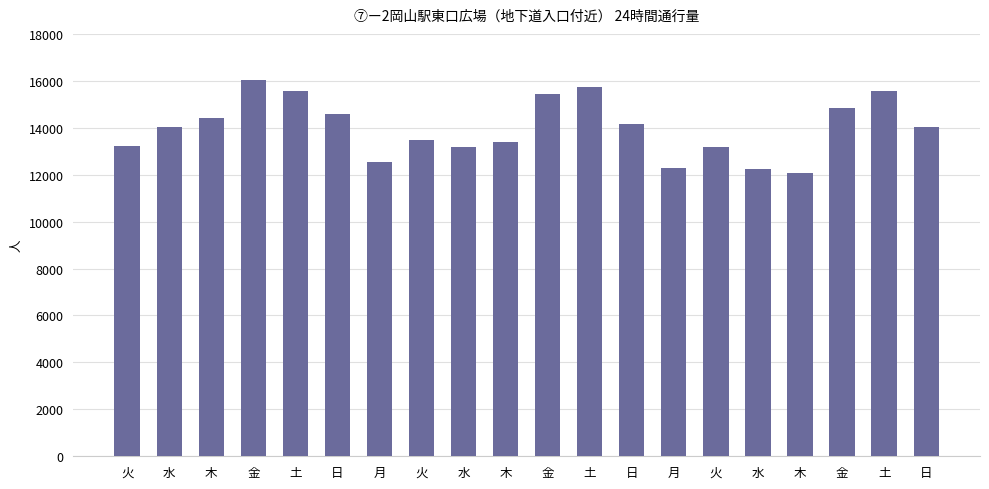

Count the number of data series in this chart.

1